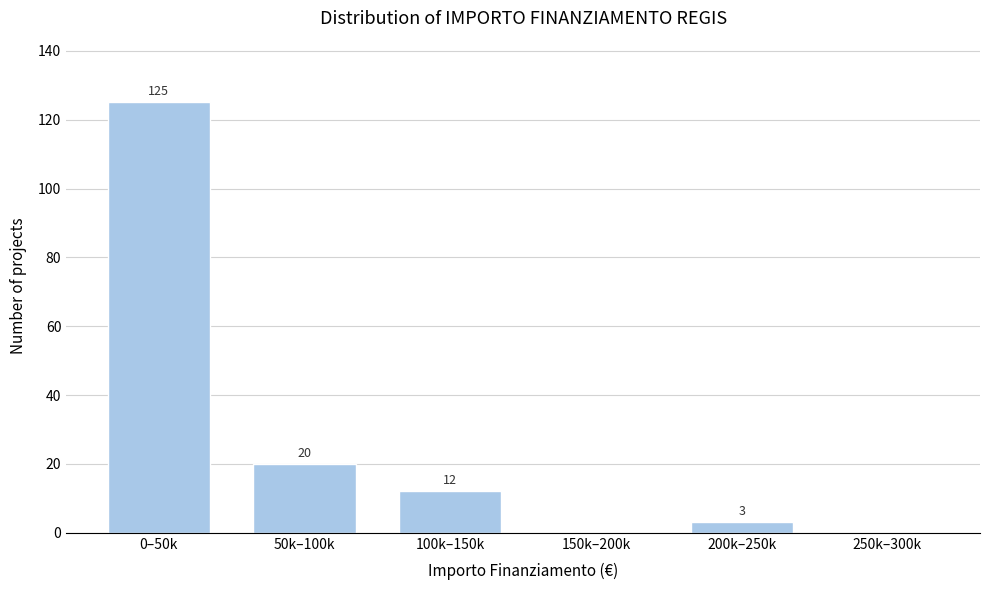

Reading left to right, extract all data points from this chart.

0–50k=125	50k–100k=20	100k–150k=12	150k–200k=0	200k–250k=3	250k–300k=0